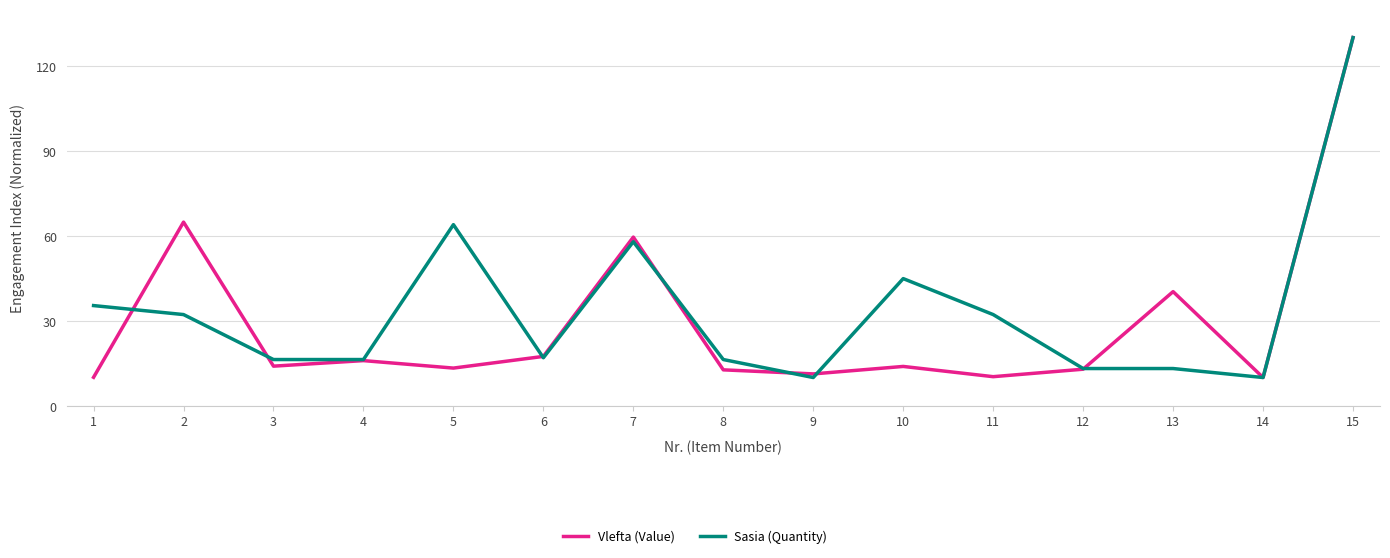

Which category has the highest value across all series?

15